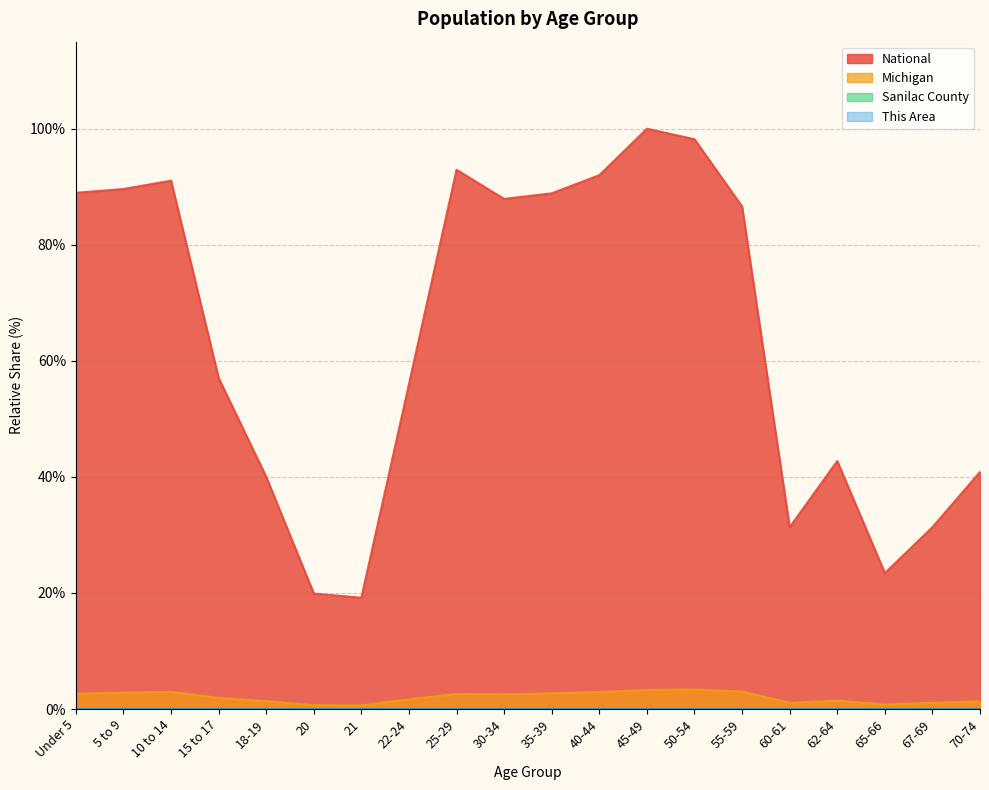

Does the chart have visible grid lines?

Yes